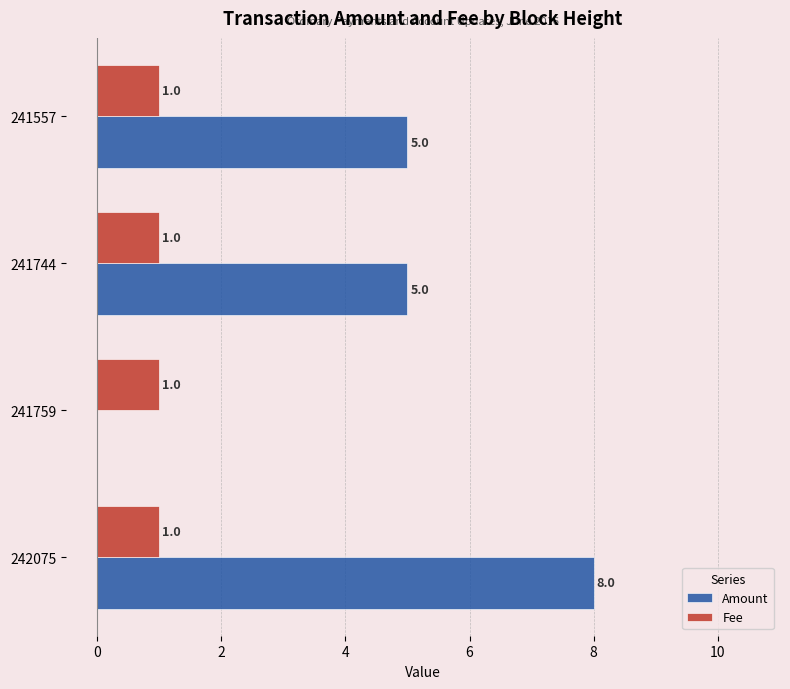

At which category is the sum across all series the highest?

242075